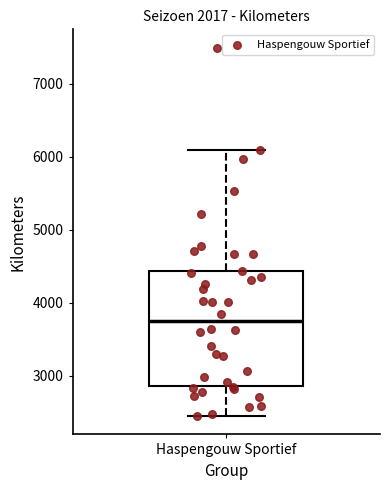

Where does the upper whisker of the box for Haspengouw Sportief end on the y-axis? The values are not printed on the chart, so give them approximately, as read against the axis.

6100